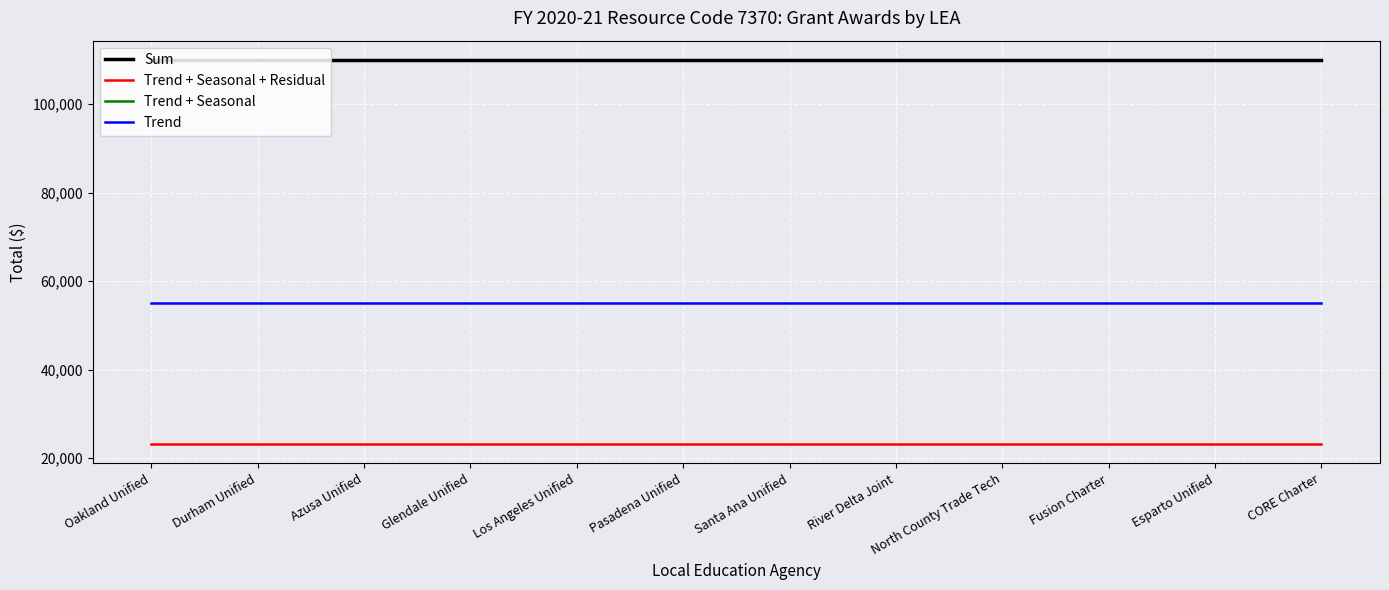

At how many categories does at least one series exceed 100335?

12